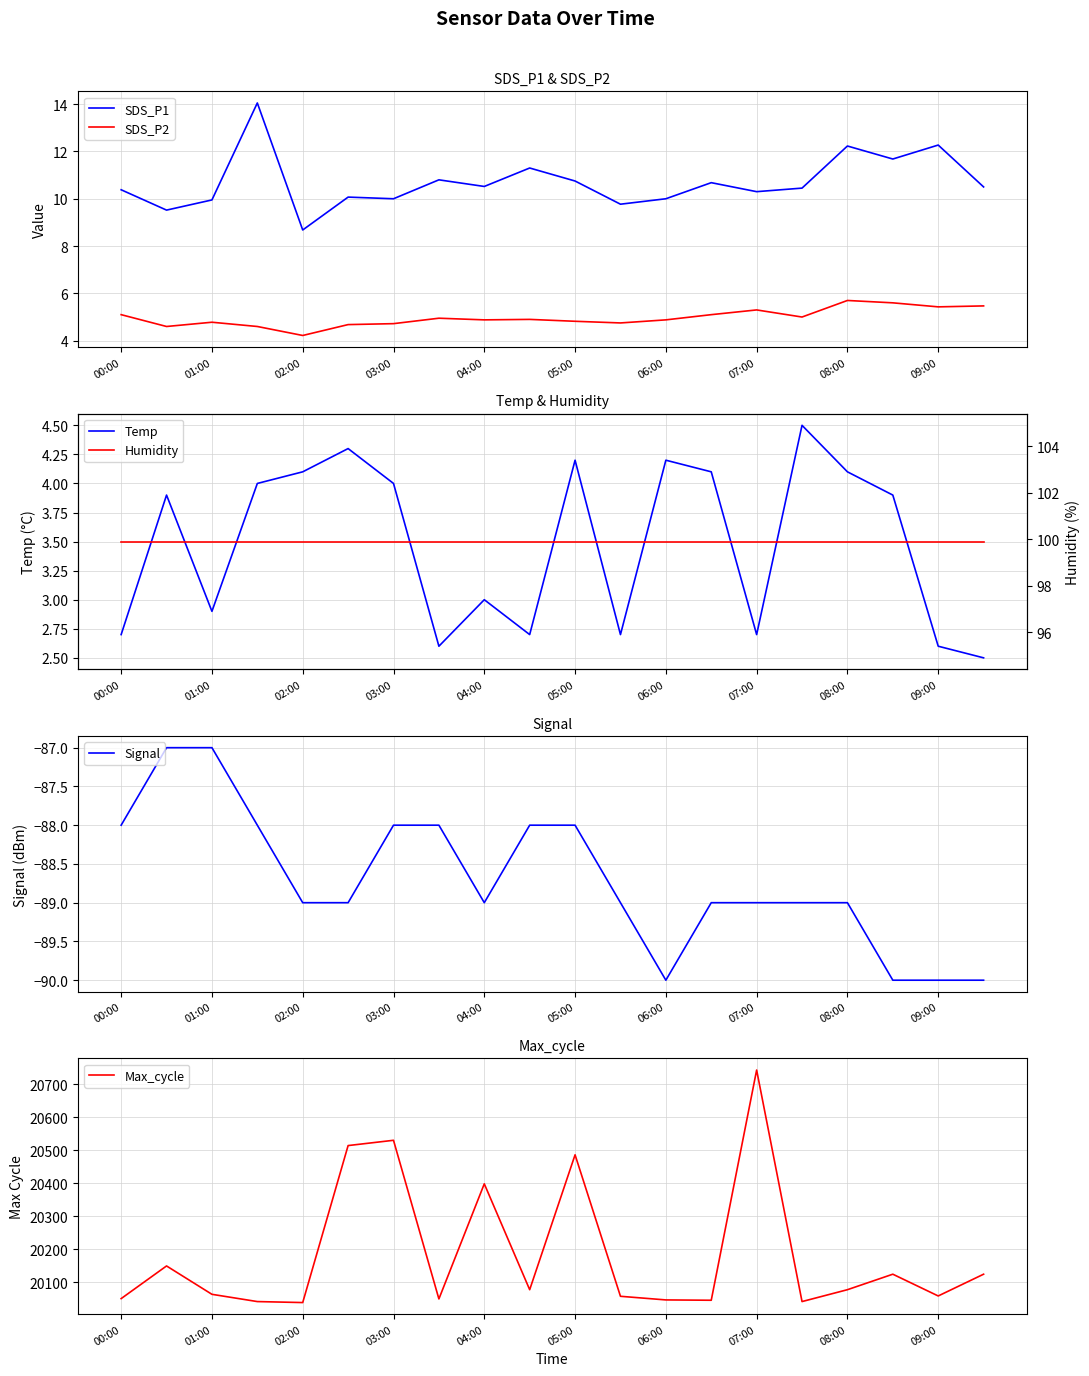

Is it true that Temp equals 1.3 at 01:00?

False